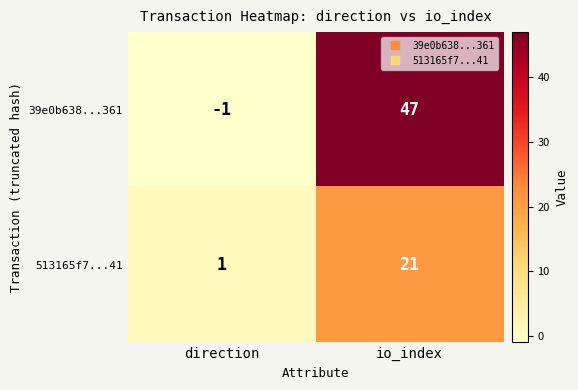

At direction, list the series in order from largest to smallest.

513165f7...41, 39e0b638...361